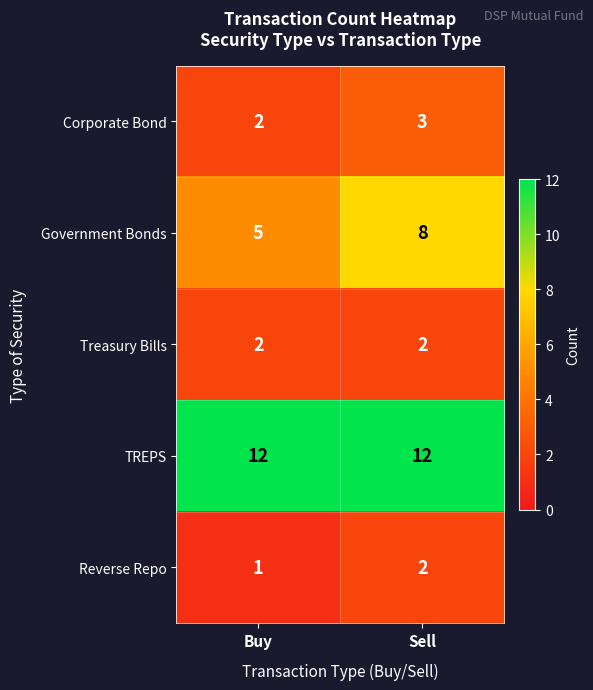

Is it true that Treasury Bills equals 1 at Sell?

False